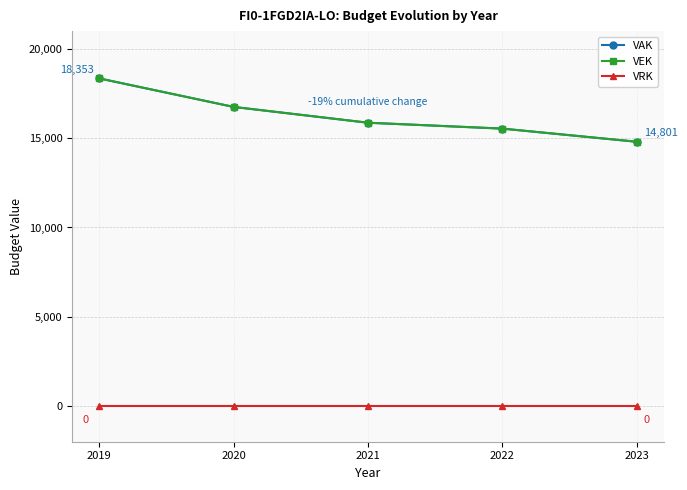

What is the approximate value of VEK at 2020?

16754